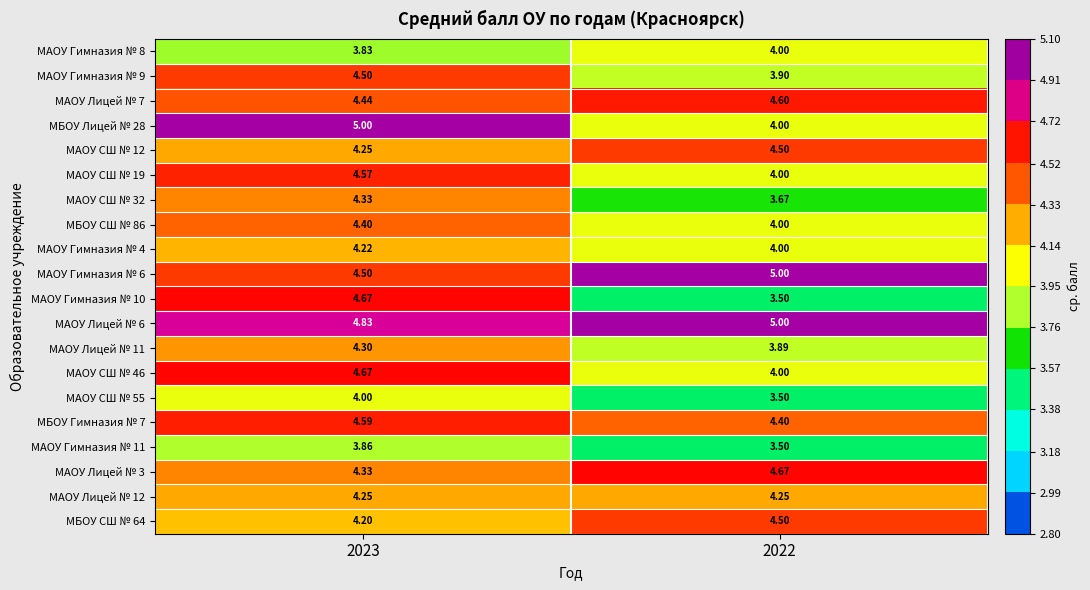

Is the value of МАОУ Гимназия № 4 at 2022 greater than the value of МАОУ Лицей № 7 at 2023?

No